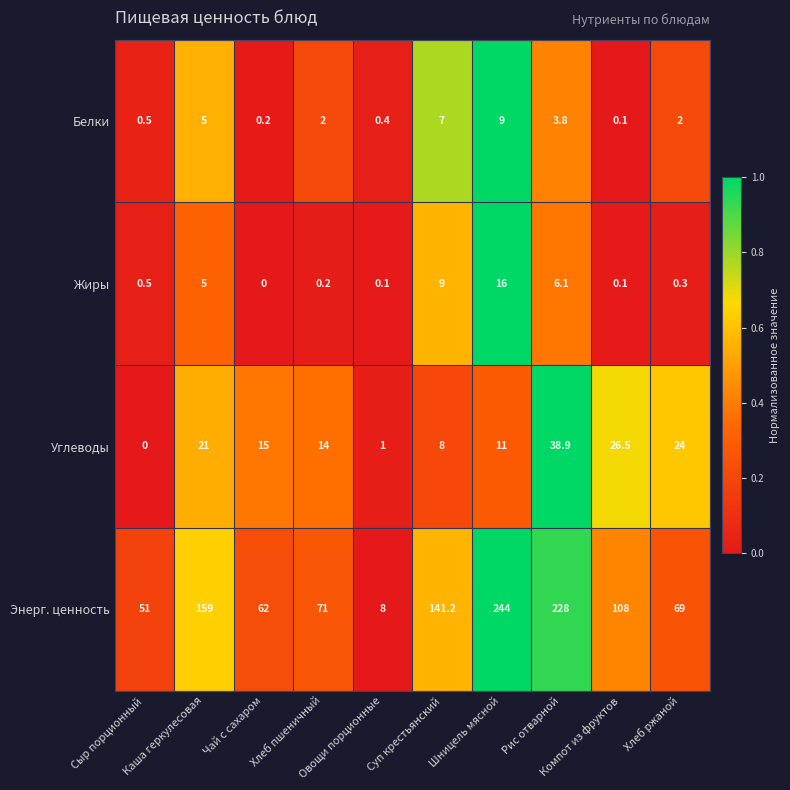

Which series has the largest range (max minus min)?

Энерг. ценность